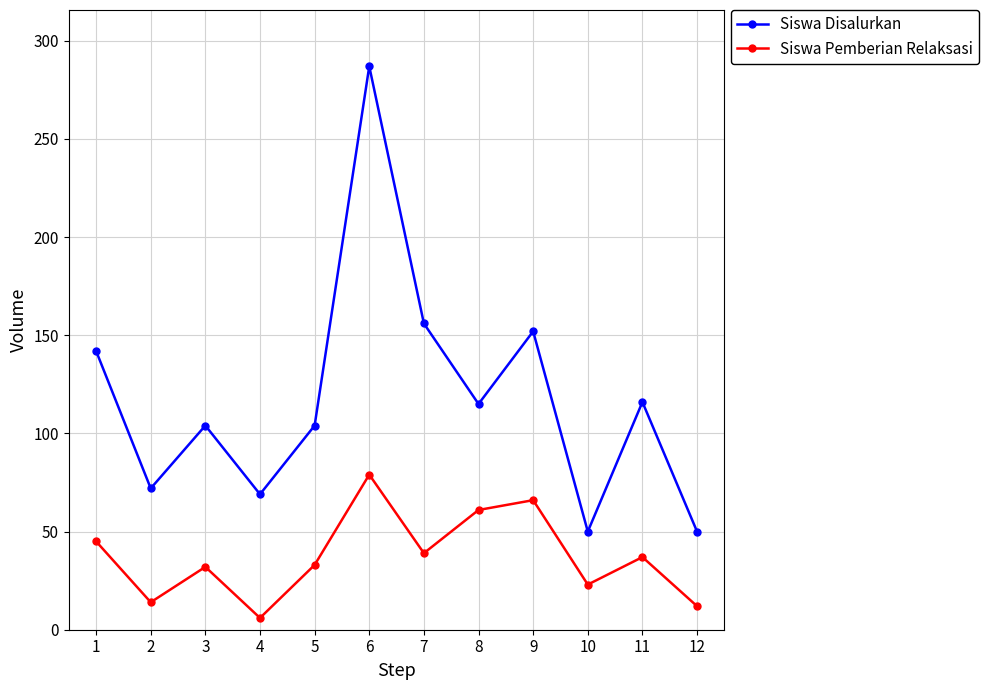

What is the sum of all Siswa Pemberian Relaksasi values?

447